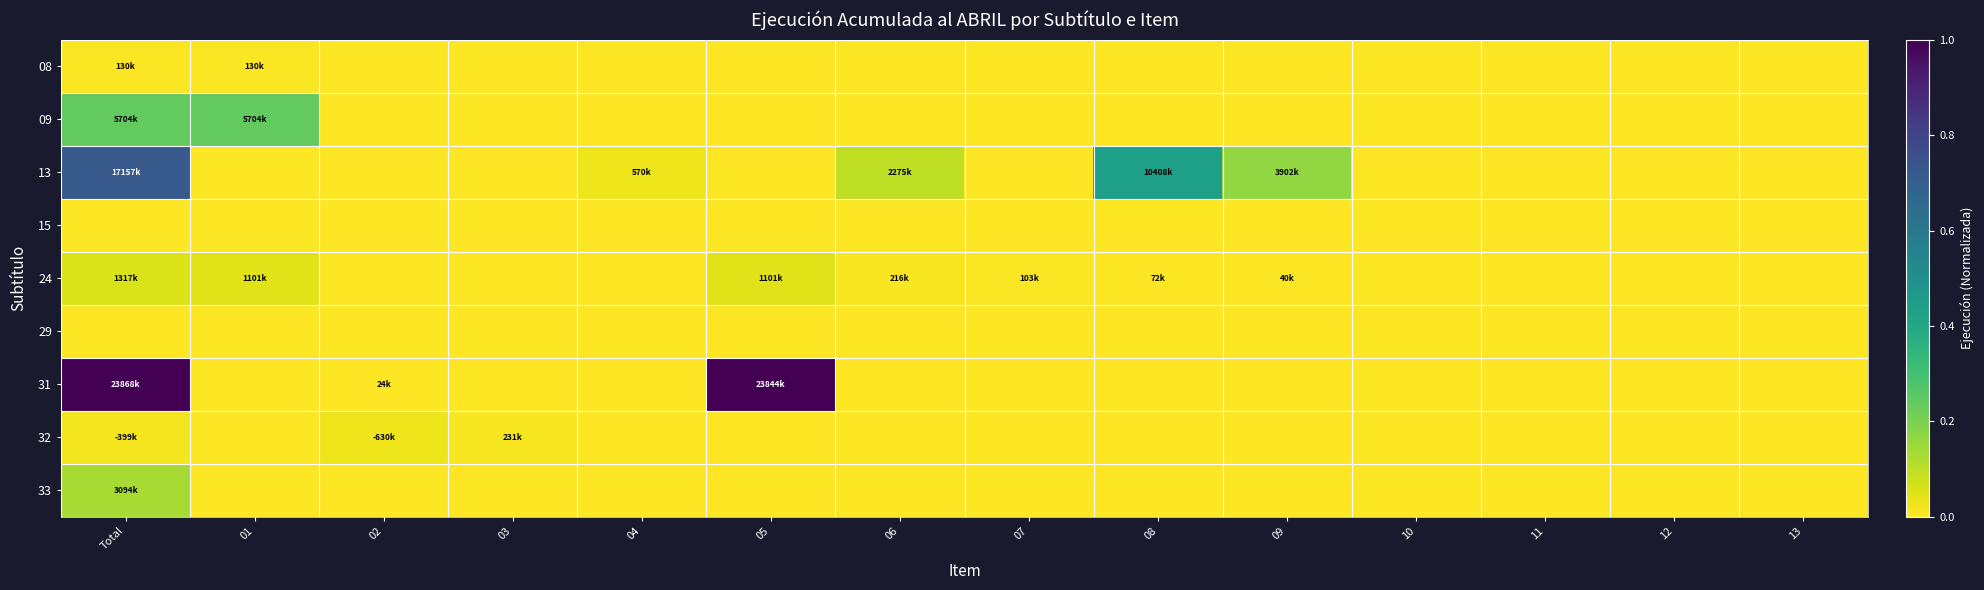

Rank the series by their maximum value, from lowest to highest.

15, 29, 08, 32, 24, 33, 09, 13, 31